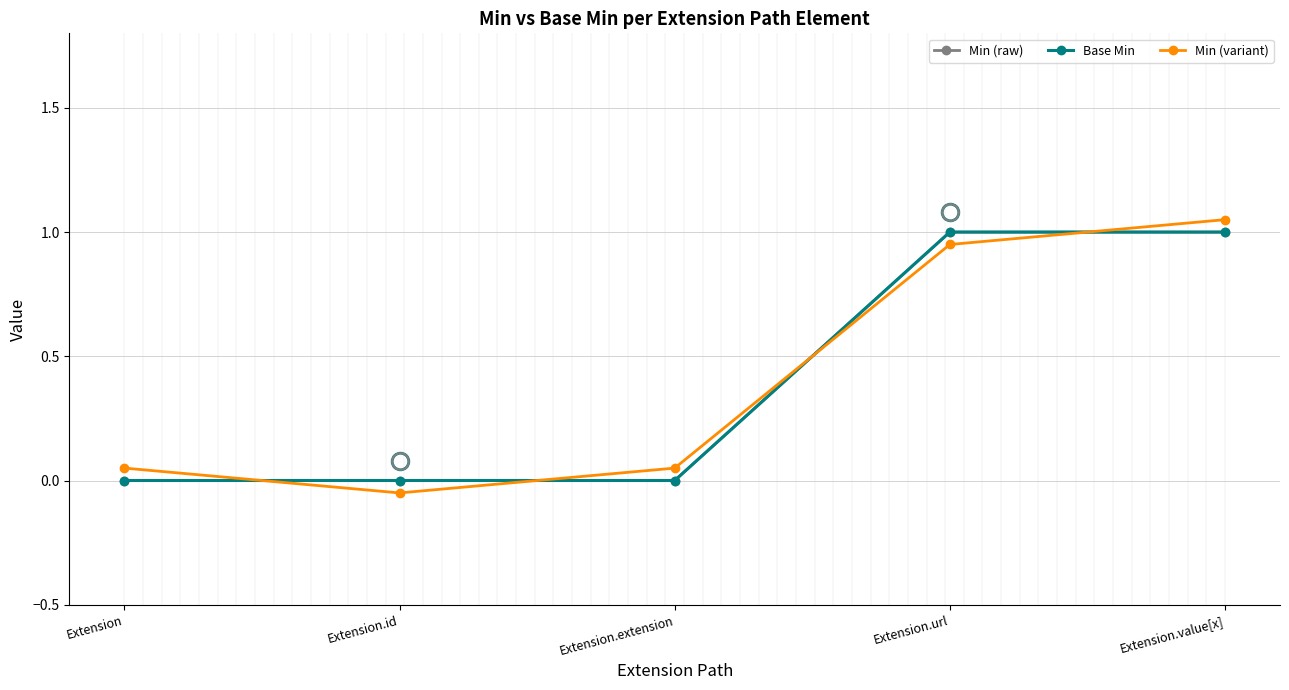

What is the difference between the maximum and minimum values in the Min (variant) series?

1.1